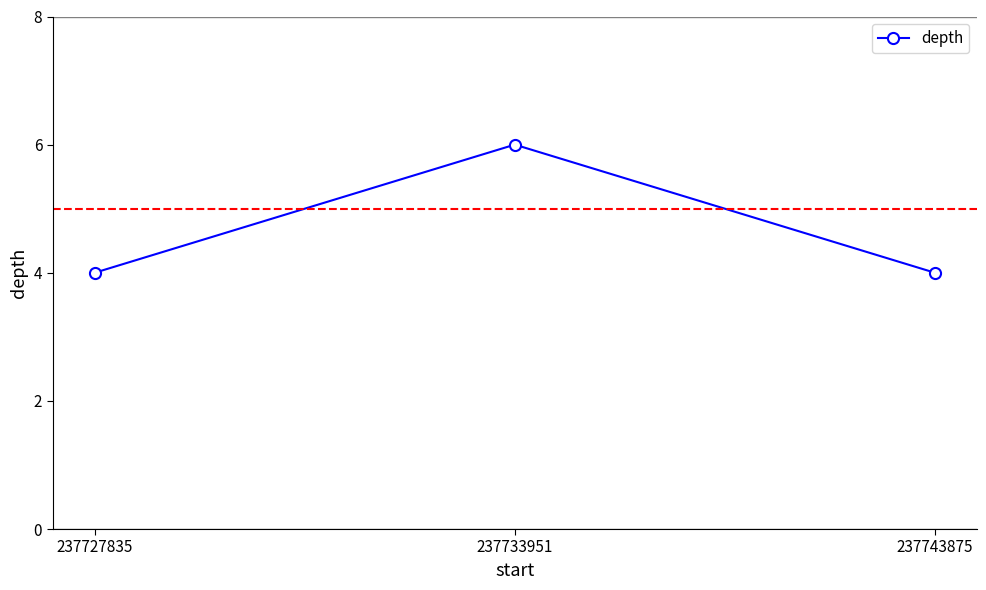

The value at 237743875 is 4. True or false?

True